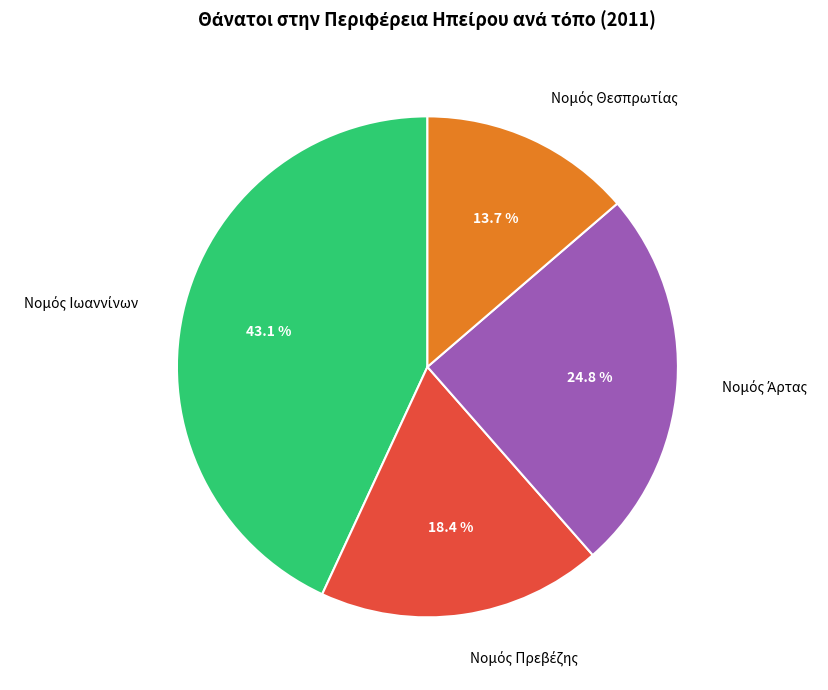

Does any single category account for the majority?

No